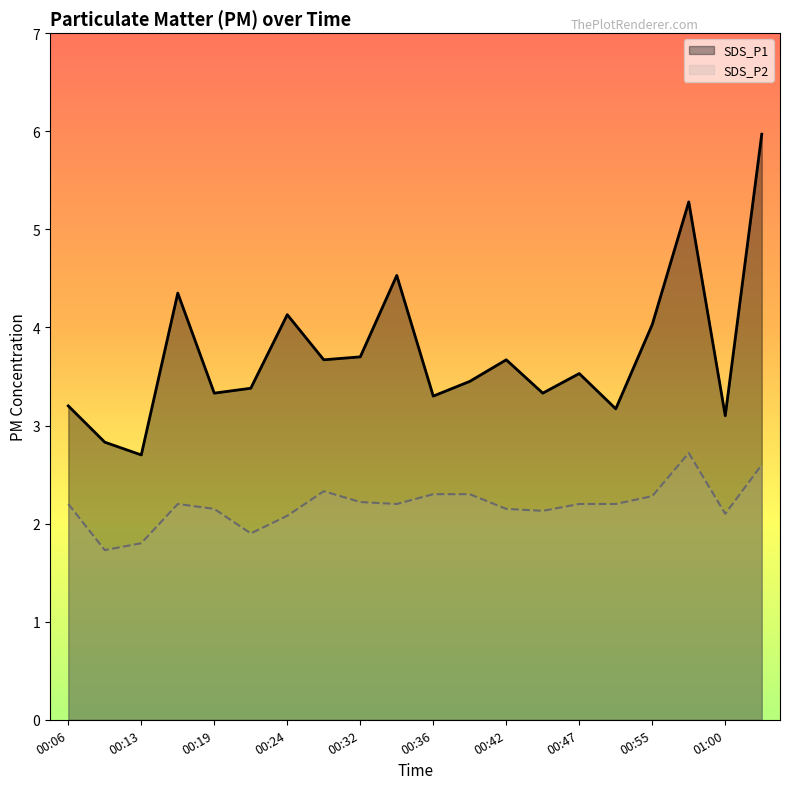

Which category has the highest value across all series?

01:06